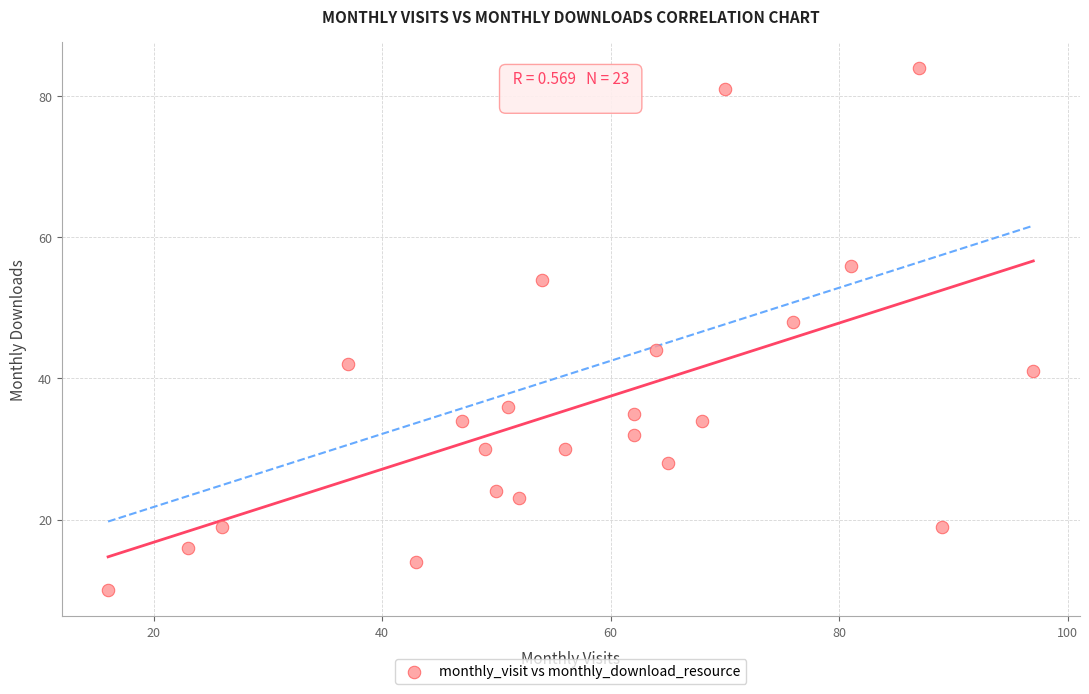

What Y value in the scatter plot is closest to 47?

48